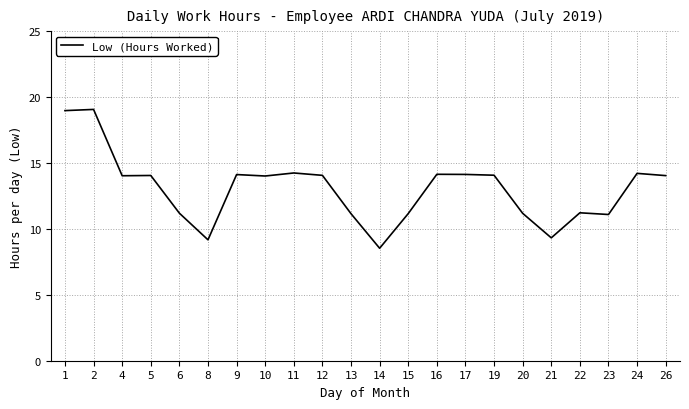

What is the sum of the values at 17 and 6?

25.3